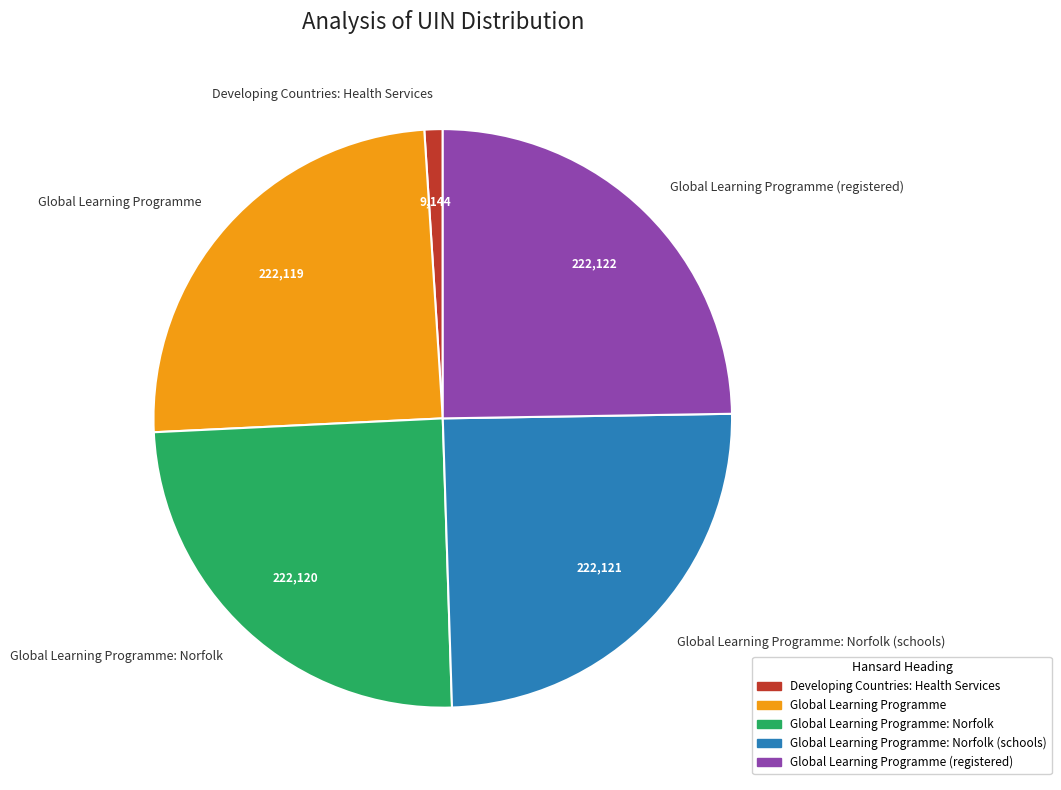

How many segments does this pie chart have?

5